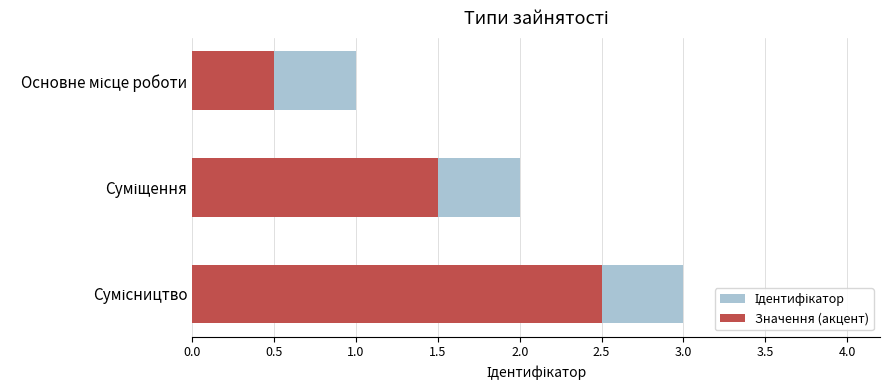

What is the greatest value displayed?

3.0